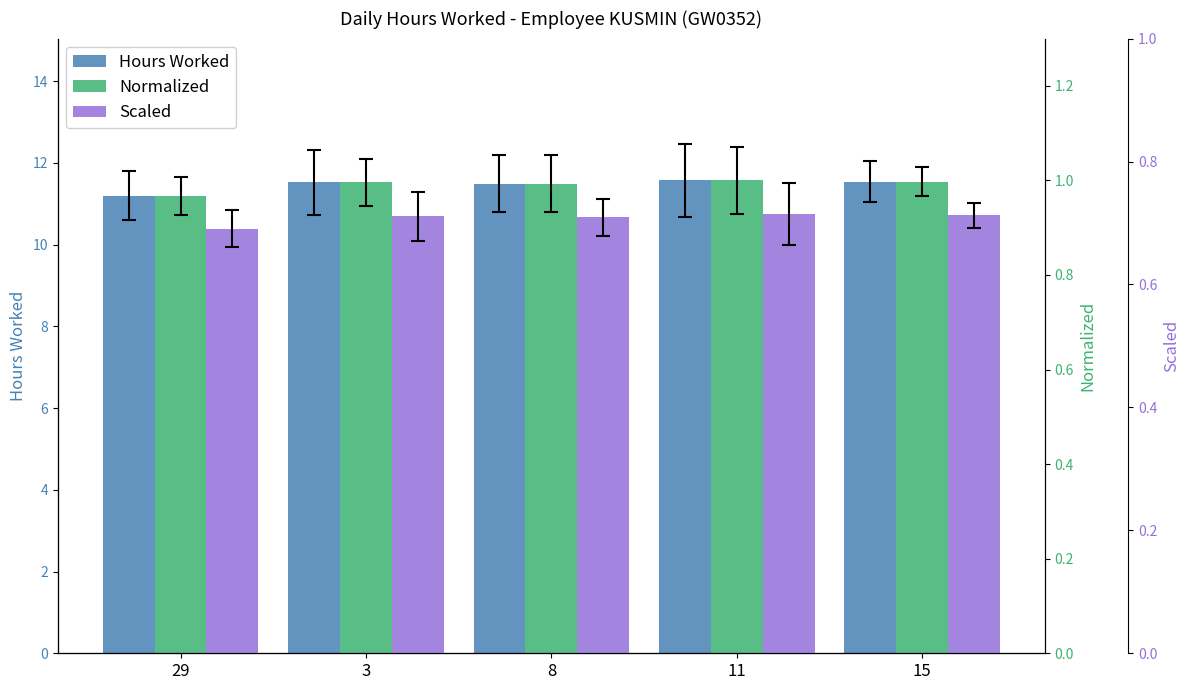

What is the sum of all Hours Worked values?

57.3